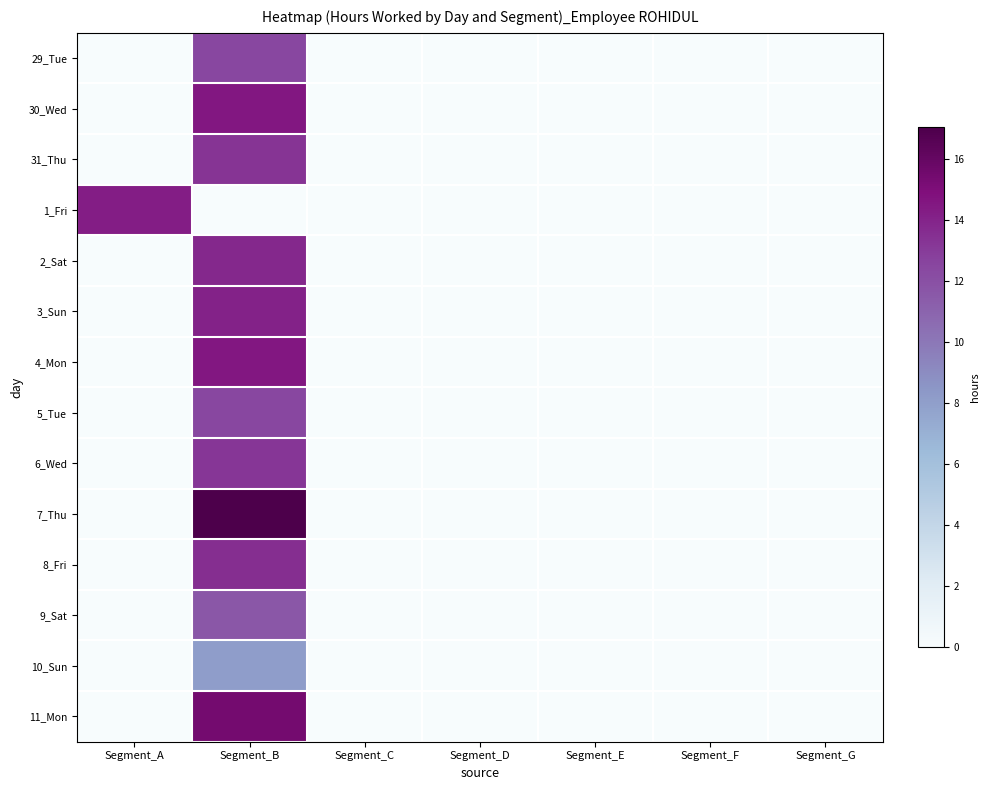

Which category has the highest value across all series?

Segment_B